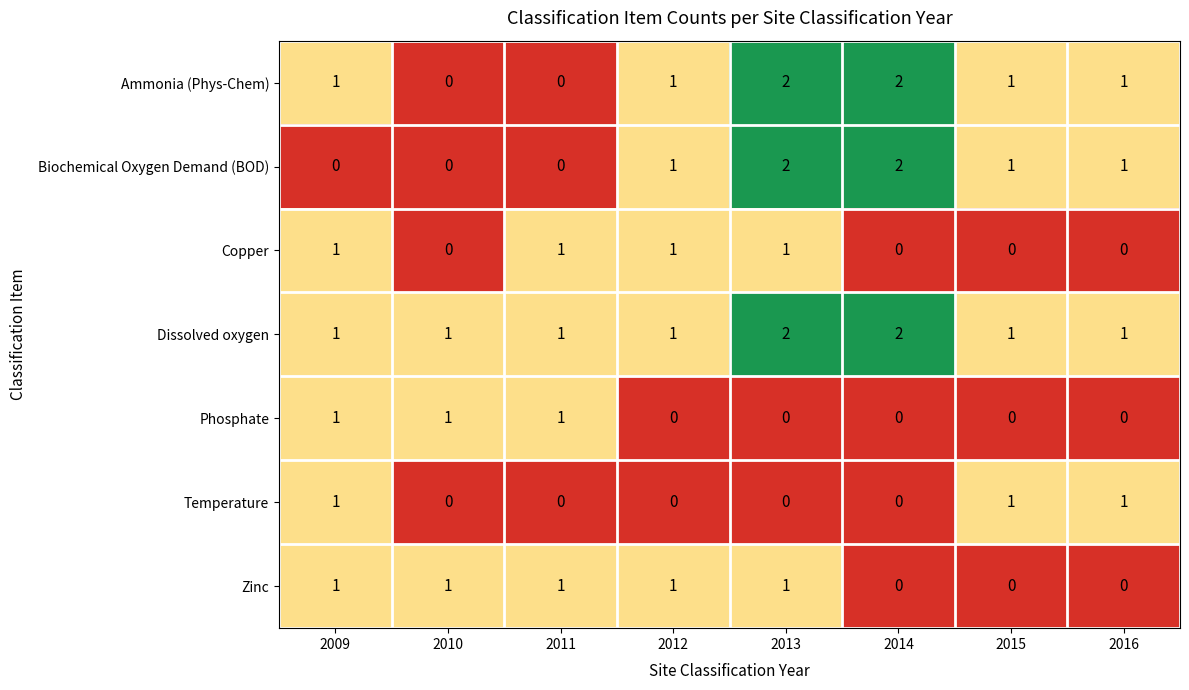

Count the number of data series in this chart.

7